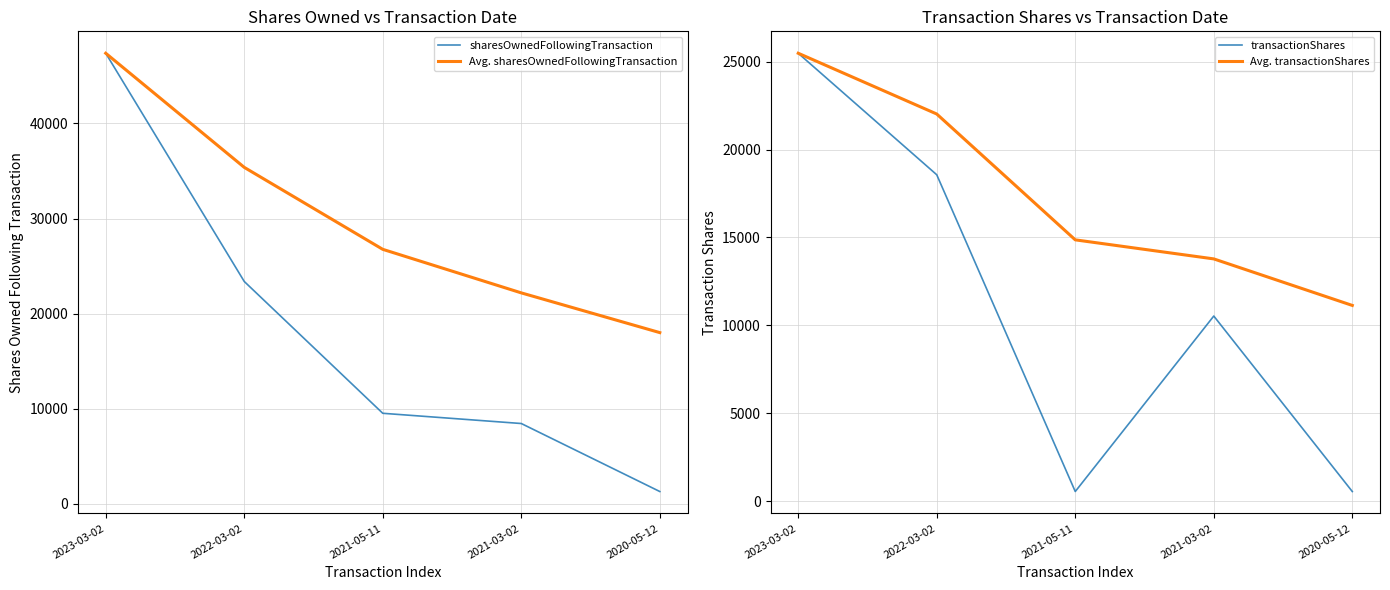

Is the value of Avg. sharesOwnedFollowingTransaction at 2021-03-02 greater than the value of Avg. transactionShares at 2022-03-02?

Yes